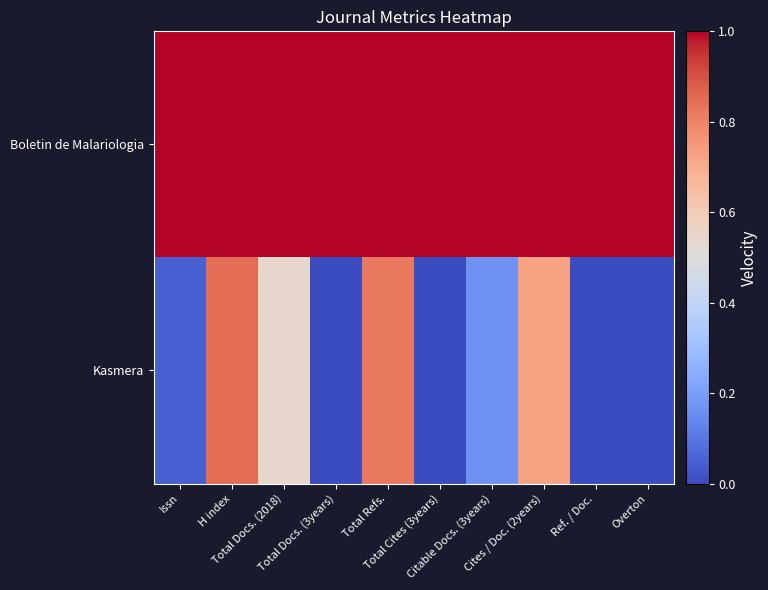

At how many categories does at least one series exceed 0?

10